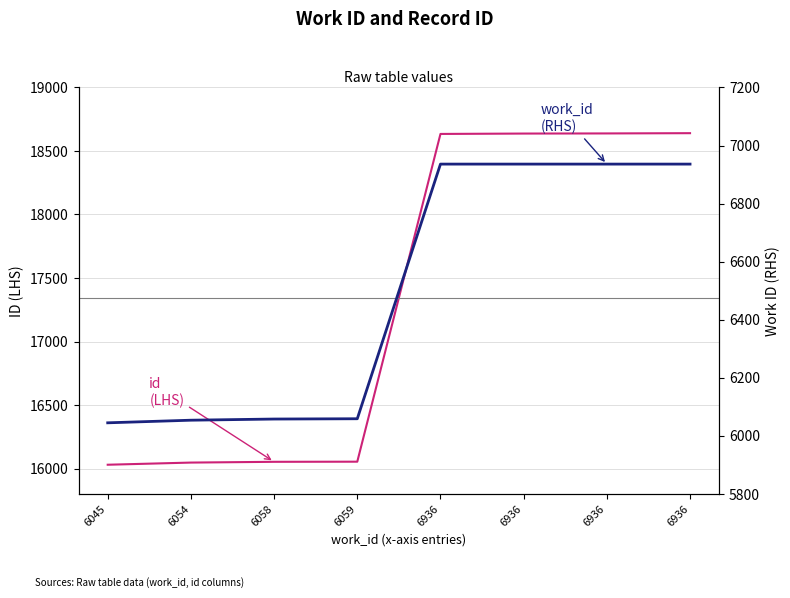

List the series in order of their peak value, highest first.

id (LHS), work_id (RHS)